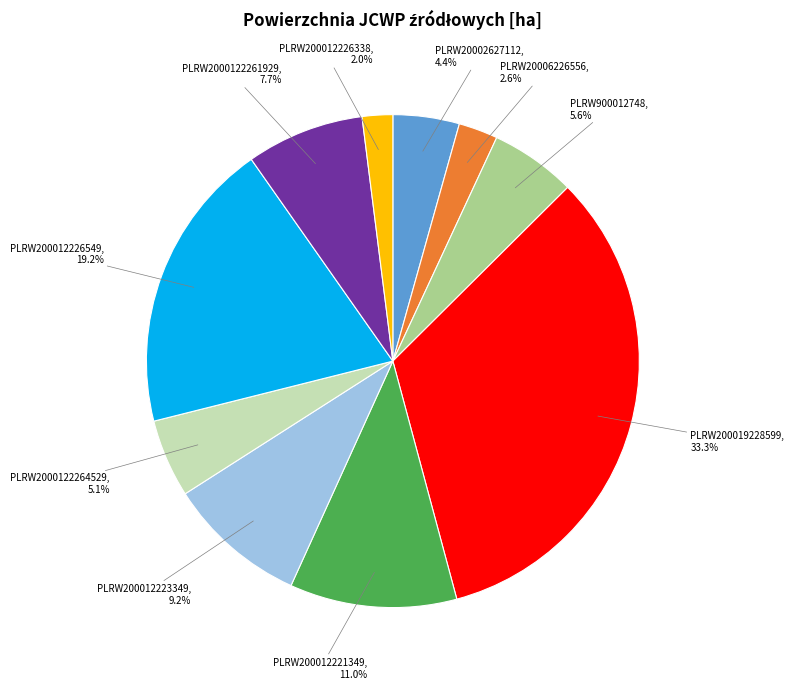

Is there any slice that represents more than half of the pie?

No